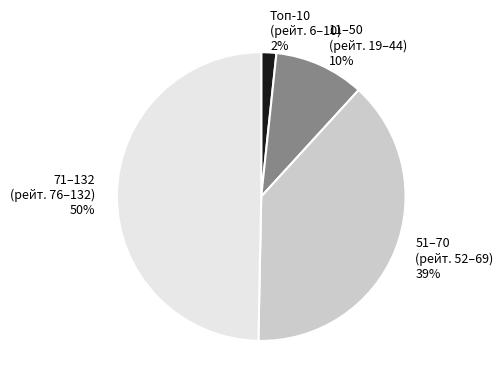

How many segments does this pie chart have?

4